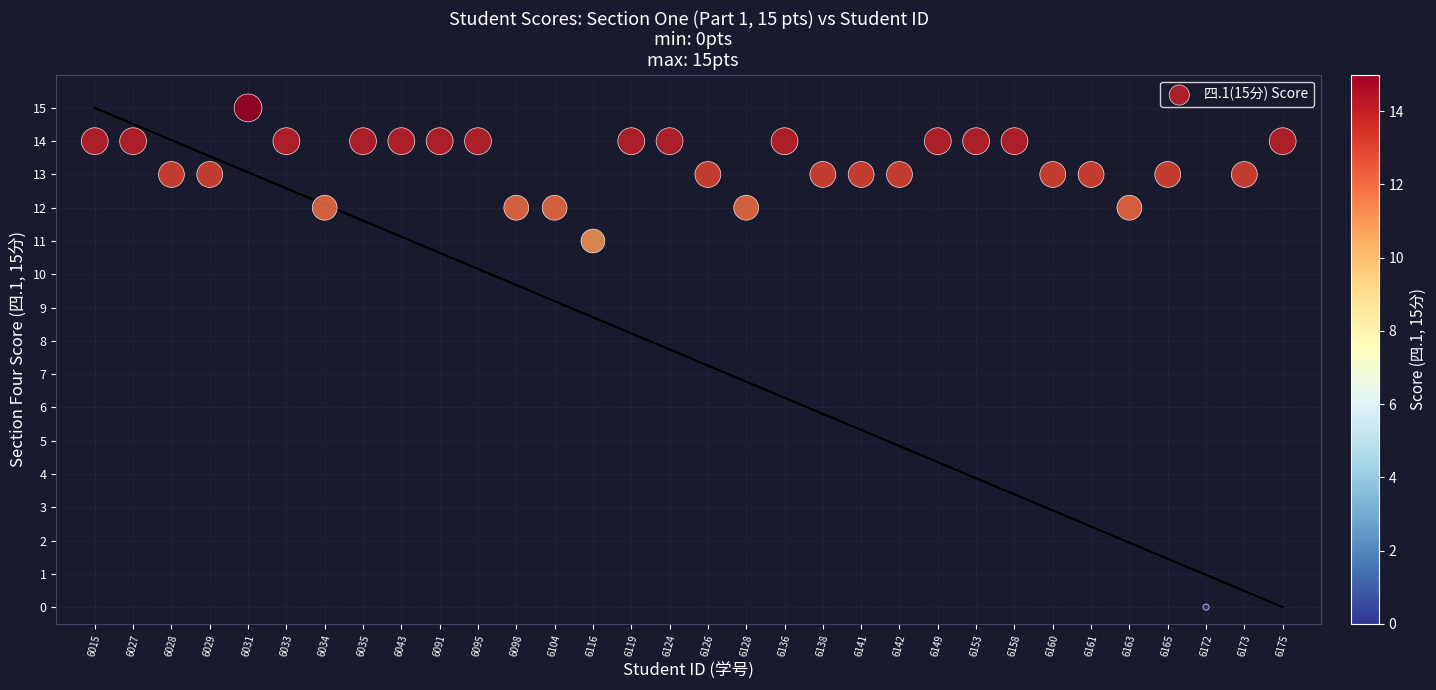

What is the range of Y values (max minus min)?

15